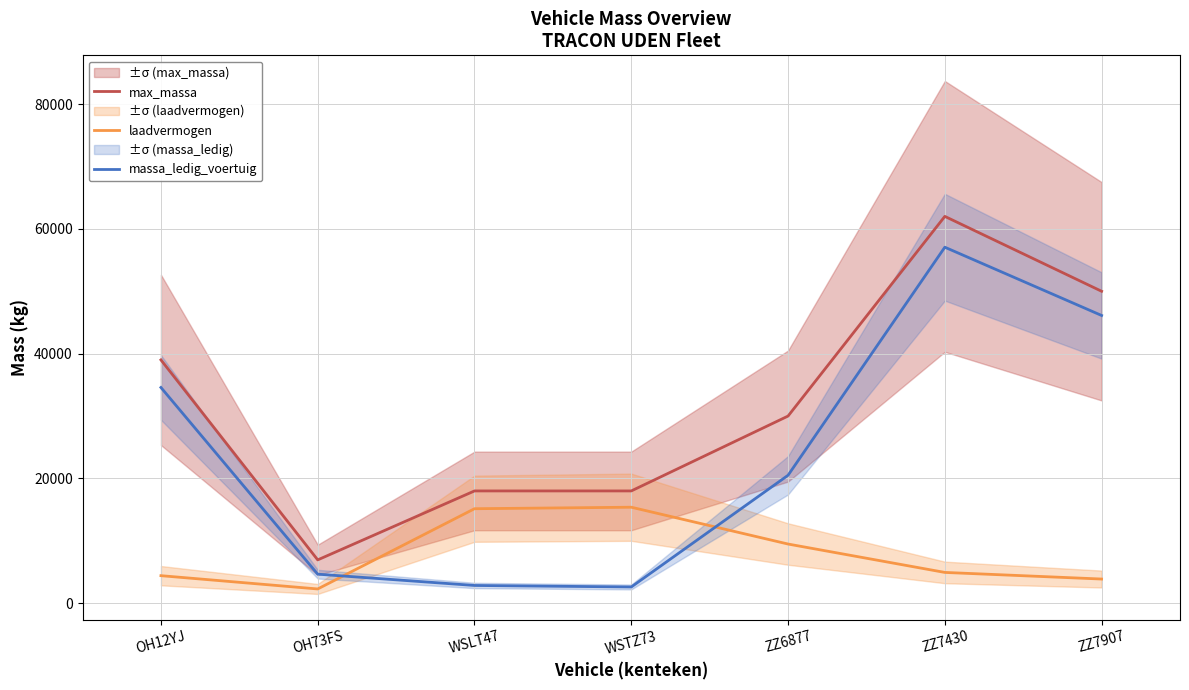

At which category does laadvermogen reach its first local peak?

WSTZ73